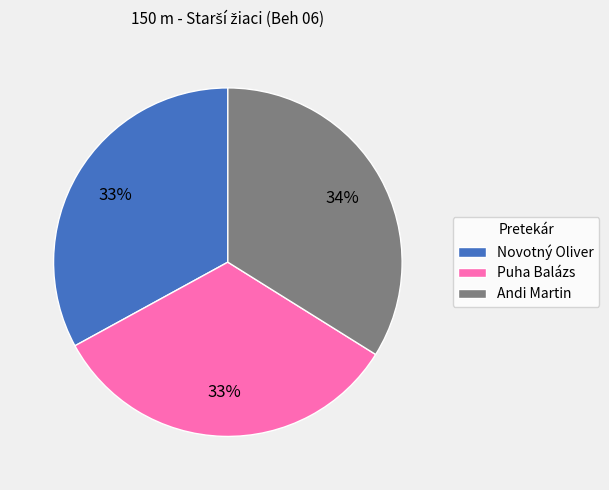

Combined, do Puha Balázs and Novotný Oliver account for over 50%?

Yes